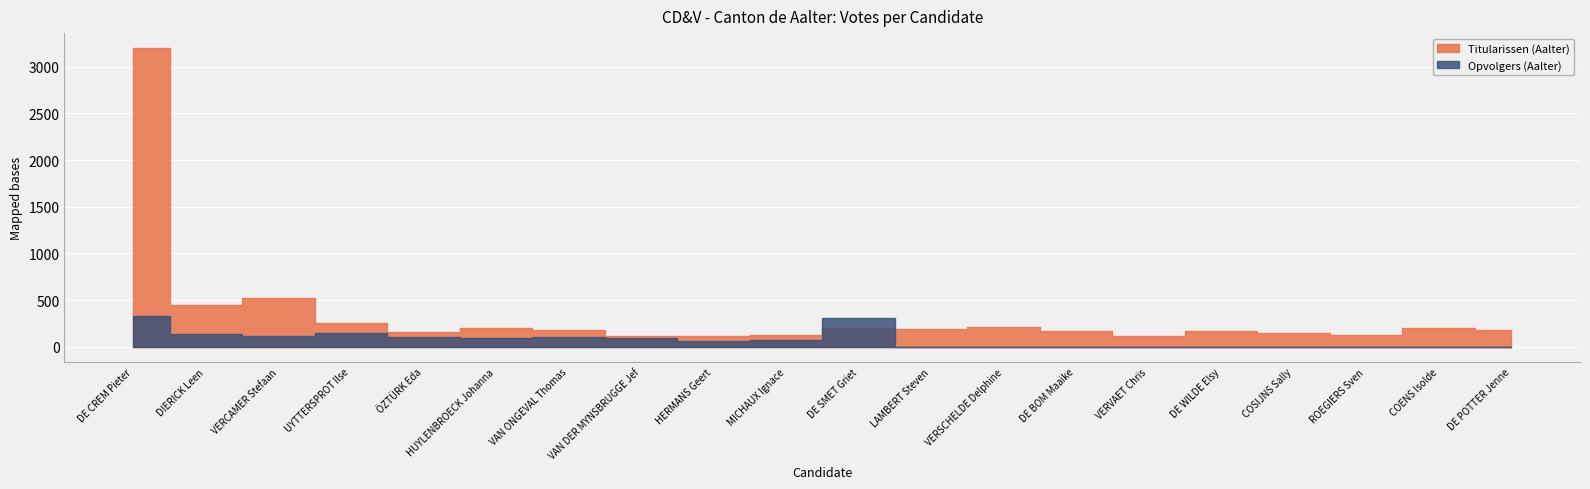

True or false: Titularissen (Aalter) has more than 1 interior local peaks.

True